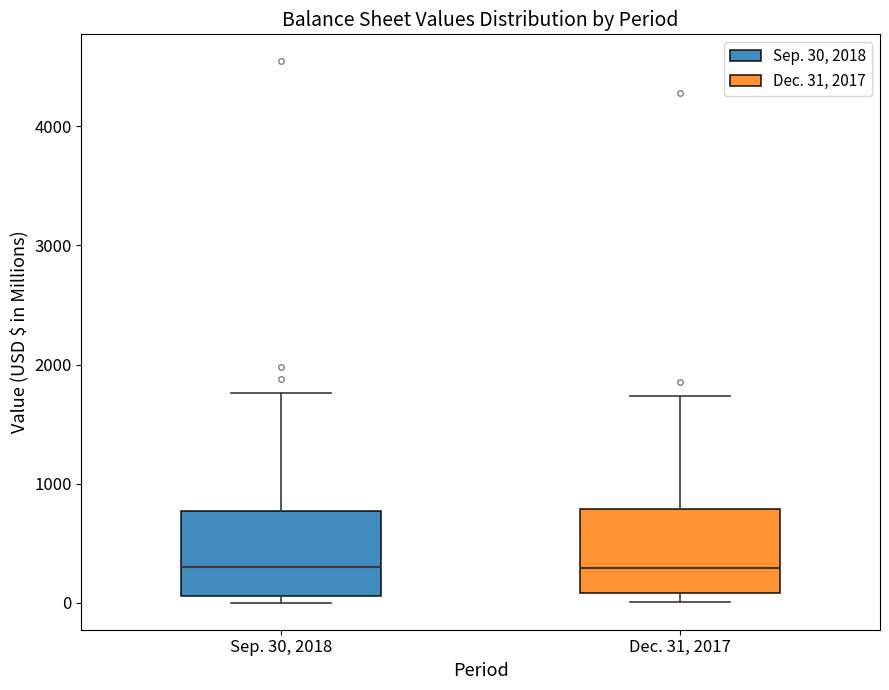

Reading left to right, read every box against the y-axis: the position of its median line, the range the box covers, and the ends of its whiskers. The values are not printed on the chart, so give them approximately, as read against the axis.

Sep. 30, 2018: median 300, box 100 to 800, whiskers 0 to 1800
Dec. 31, 2017: median 300, box 100 to 800, whiskers 0 to 1700